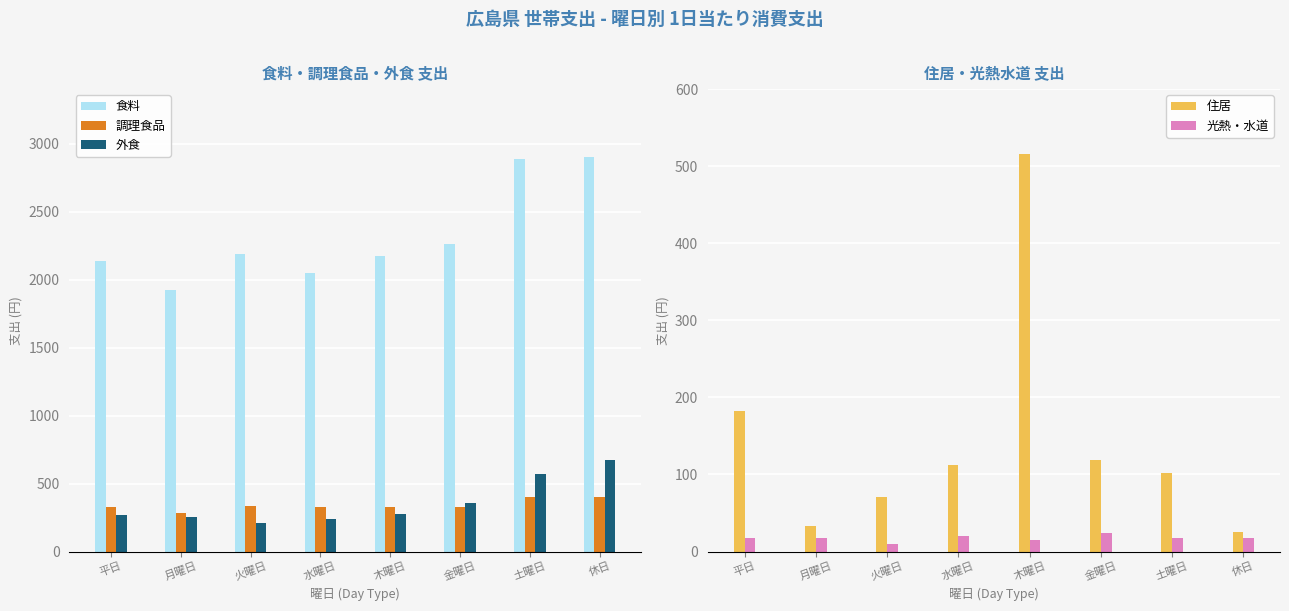

Is the value of 光熱・水道 at 火曜日 greater than the value of 住居 at 平日?

No